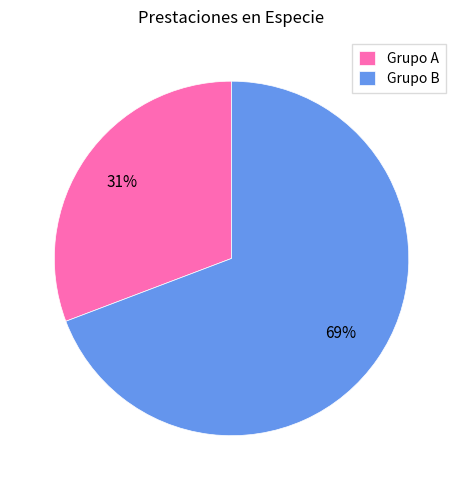

To the nearest percent, what portion does Grupo A represent?

31%